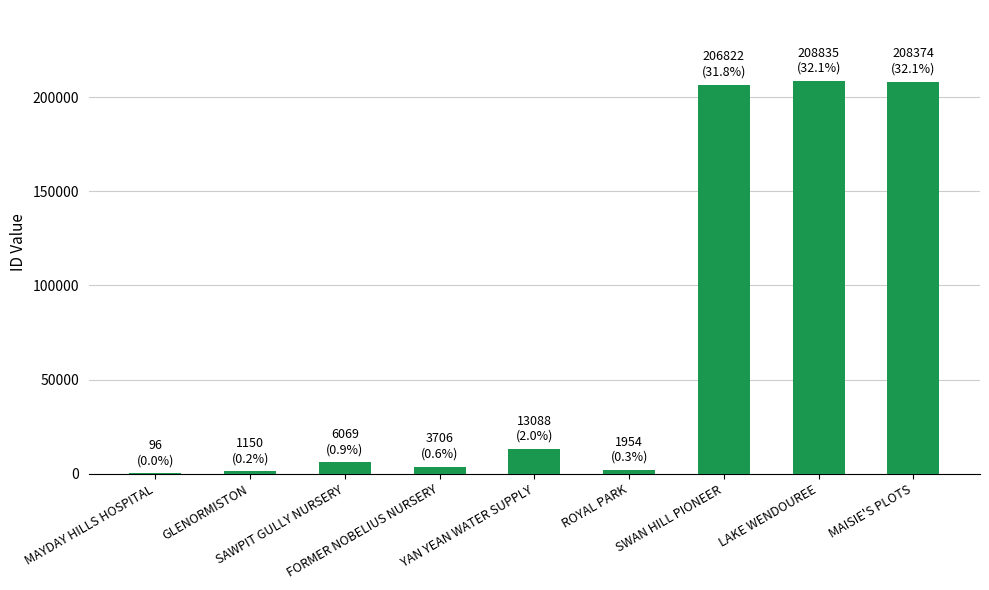

What is the greatest value displayed?

208835